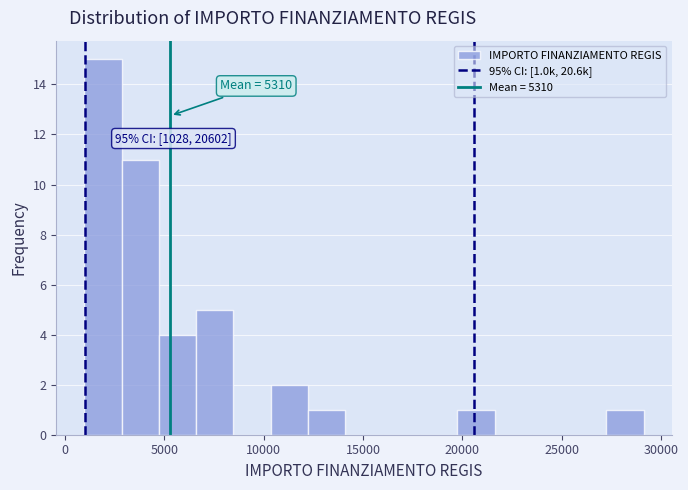

Read against the x-axis, roughly where is the centre of the tallest bar?

2000